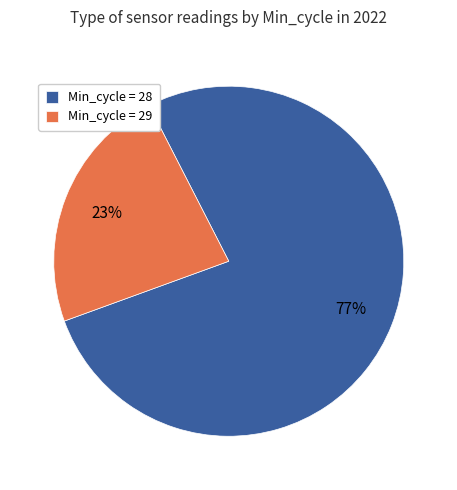

Combined, do Min_cycle = 29 and Min_cycle = 28 account for over 50%?

Yes